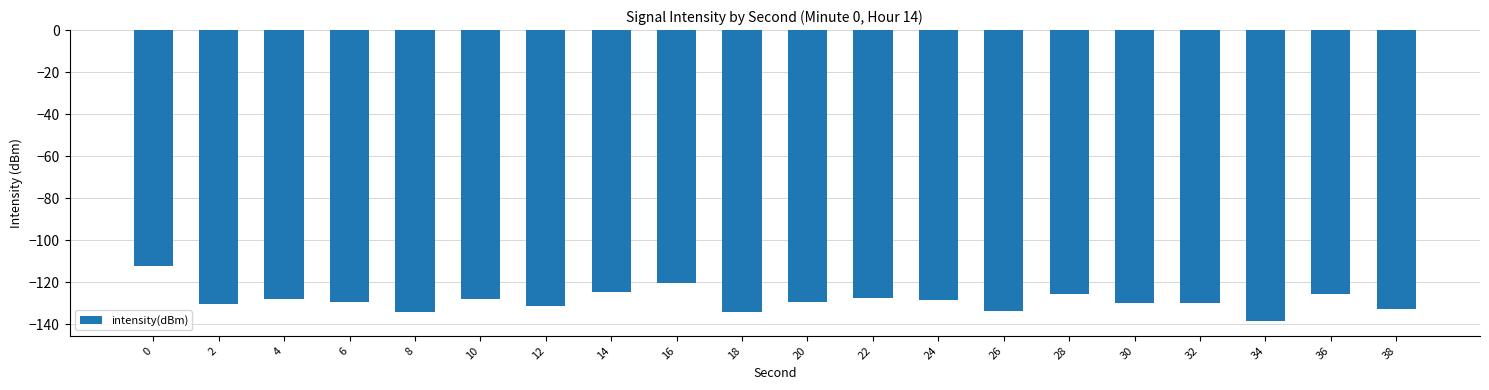

What is the greatest value displayed?

-112.3